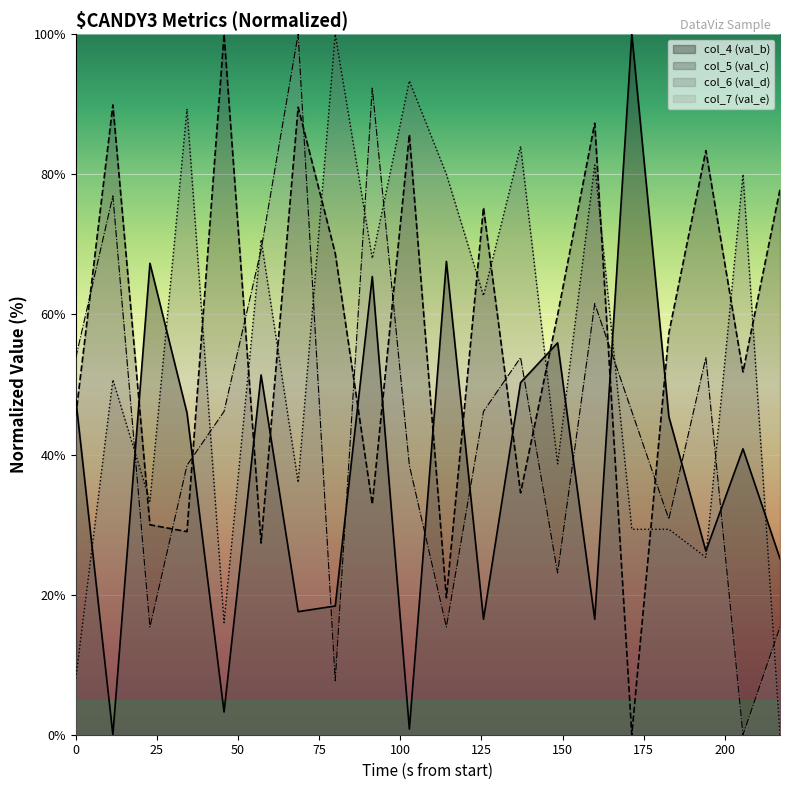

True or false: col_7 (val_e) and col_6 (val_d) cross at least once.

True